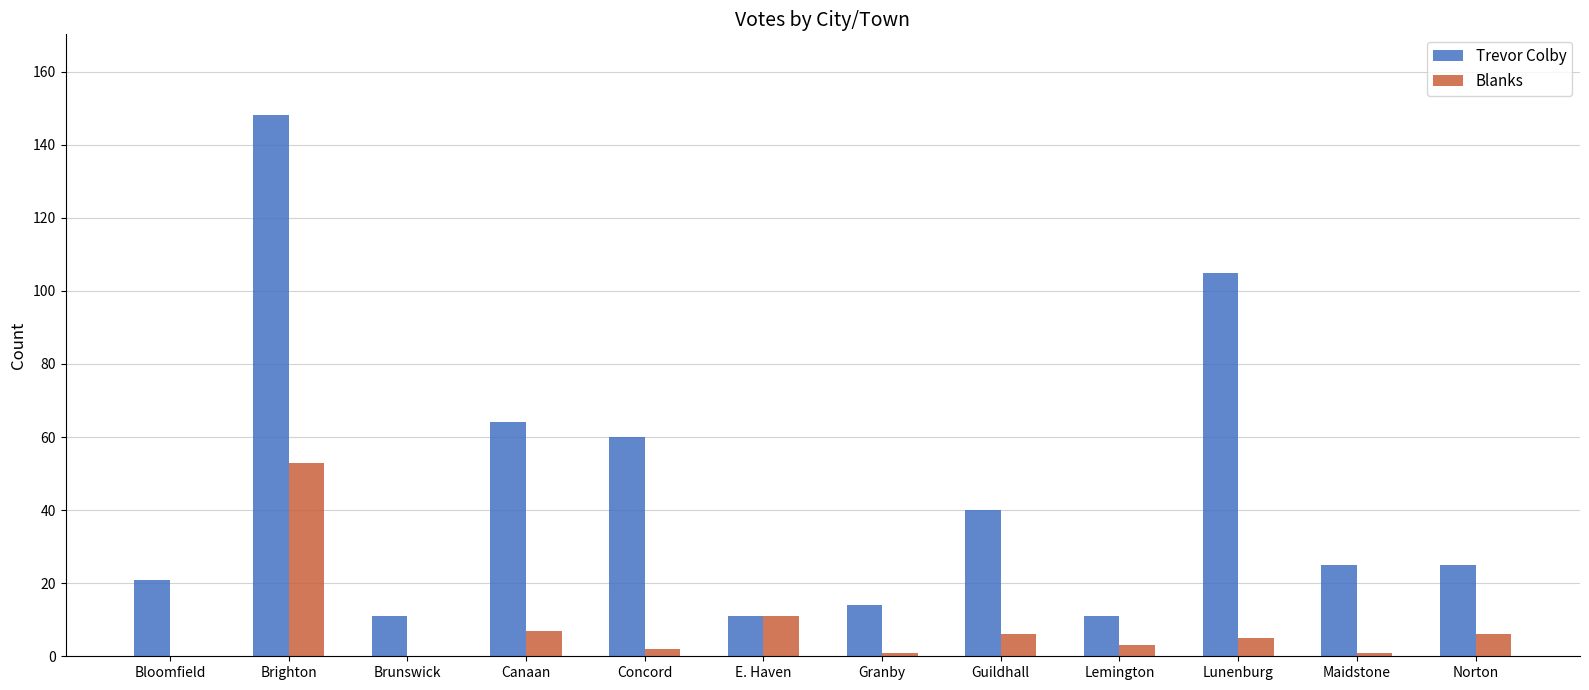

At which label does Trevor Colby first exceed 25?

Brighton